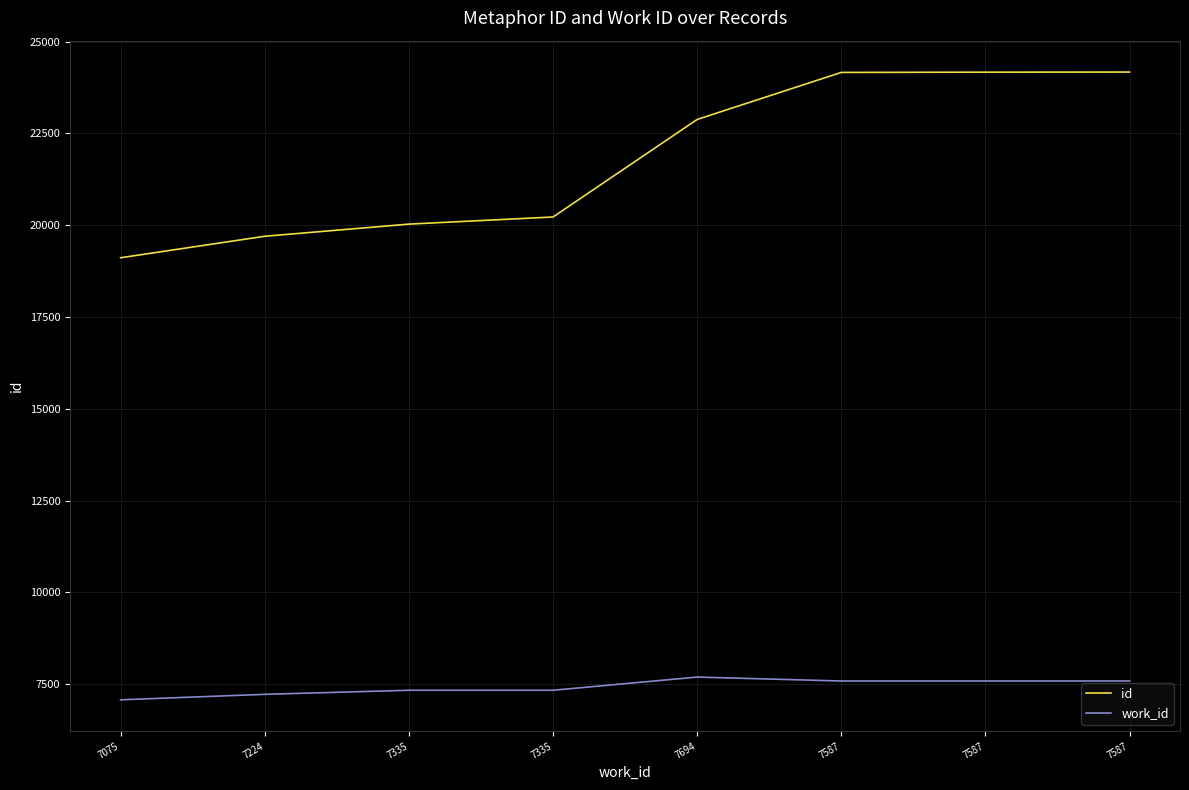

True or false: work_id and id intersect in this chart.

False